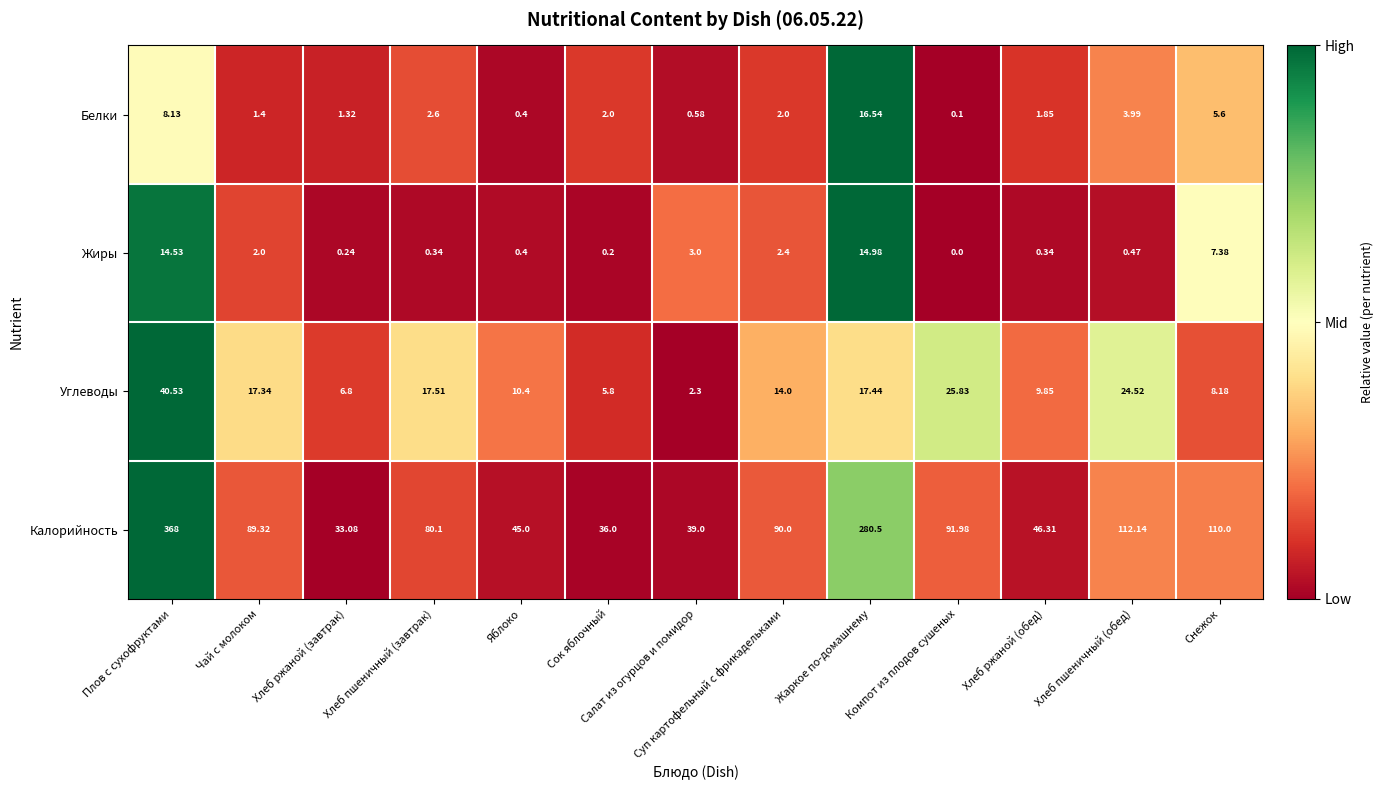

Rank the categories by Калорийность value from lowest to highest.

Хлеб ржаной (завтрак), Сок яблочный, Салат из огурцов и помидор, Яблоко, Хлеб ржаной (обед), Хлеб пшеничный (завтрак), Чай с молоком, Суп картофельный с фрикадельками, Компот из плодов сушеных, Снежок, Хлеб пшеничный (обед), Жаркое по-домашнему, Плов с сухофруктами